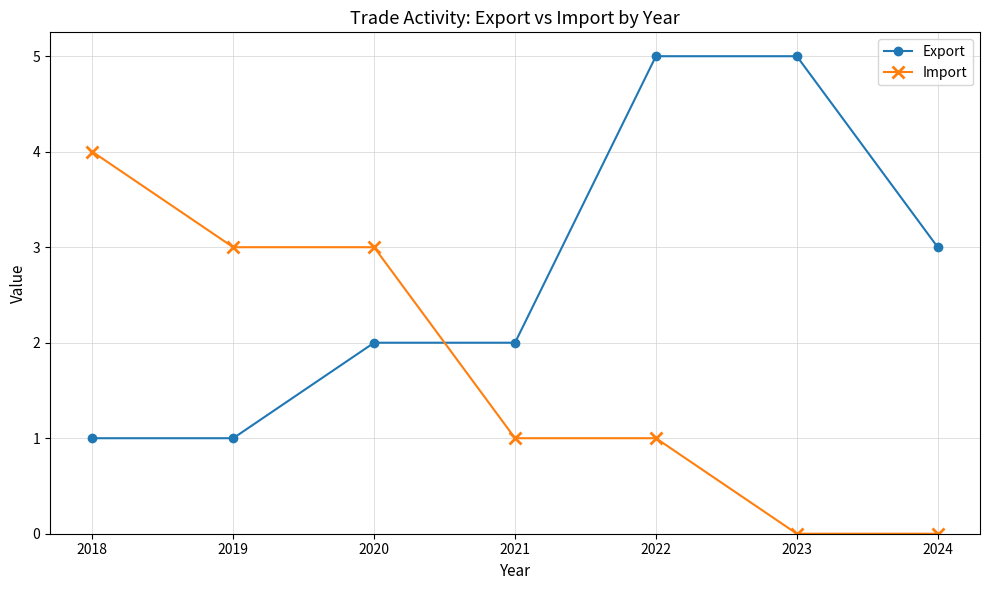

True or false: Export has a value of 0 at 2018.

False